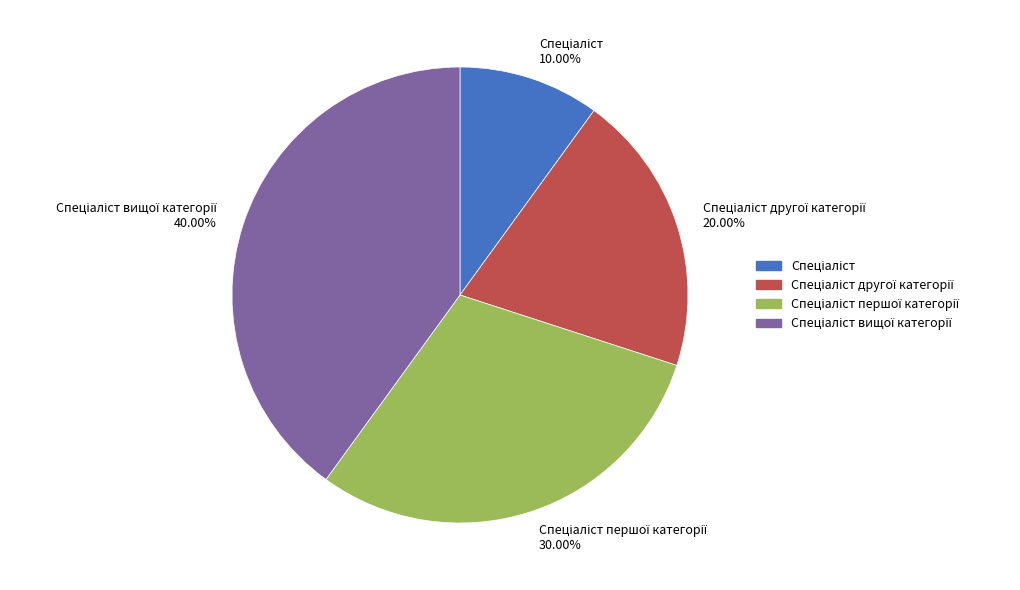

Is there any slice that represents more than half of the pie?

No